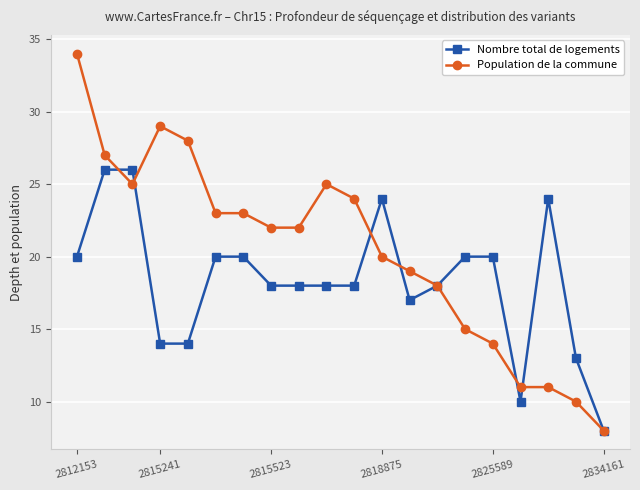

Which series has the largest total across all categories?

Population de la commune